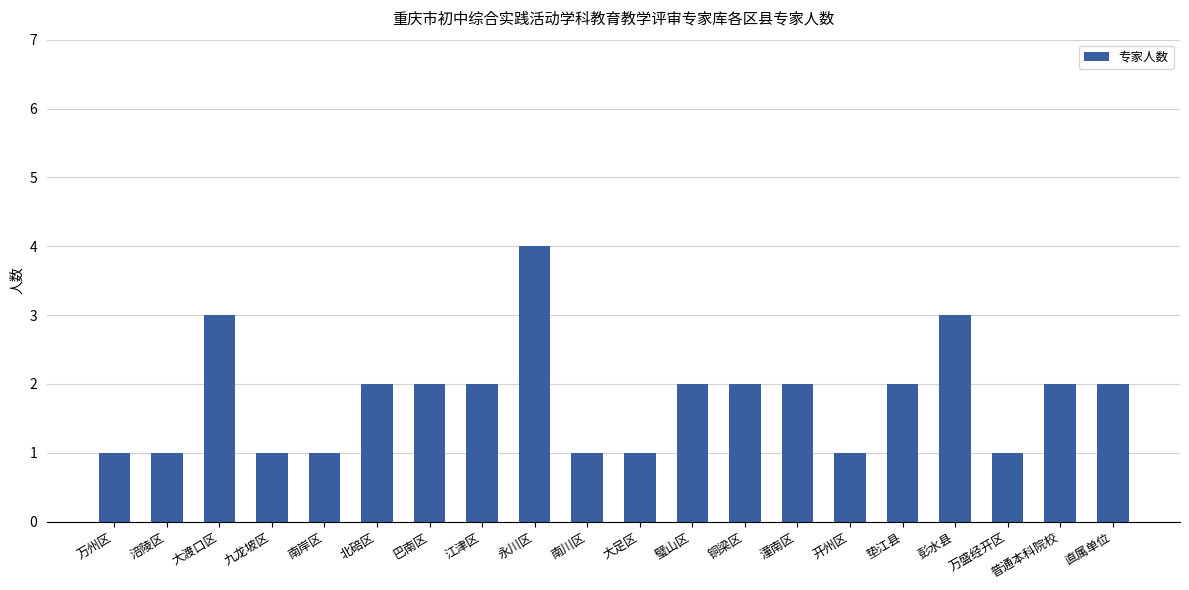

How many series are shown in this chart?

1